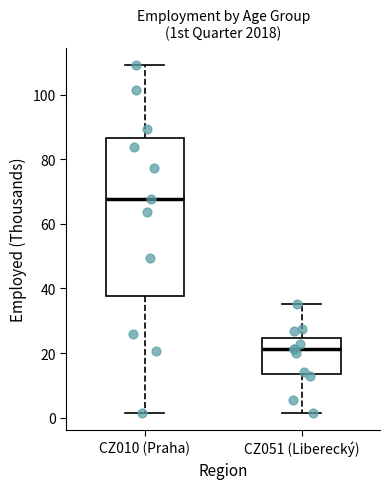

Reading left to right, transcribe this box plot: for each box, give where its median line is, the range the box spans, and where its two whiskers end, as read against the y-axis. The values are not printed on the chart, so give them approximately, as read against the axis.

CZ010 (Praha): median 68, box 38 to 86, whiskers 2 to 110
CZ051 (Liberecký): median 22, box 14 to 24, whiskers 2 to 36